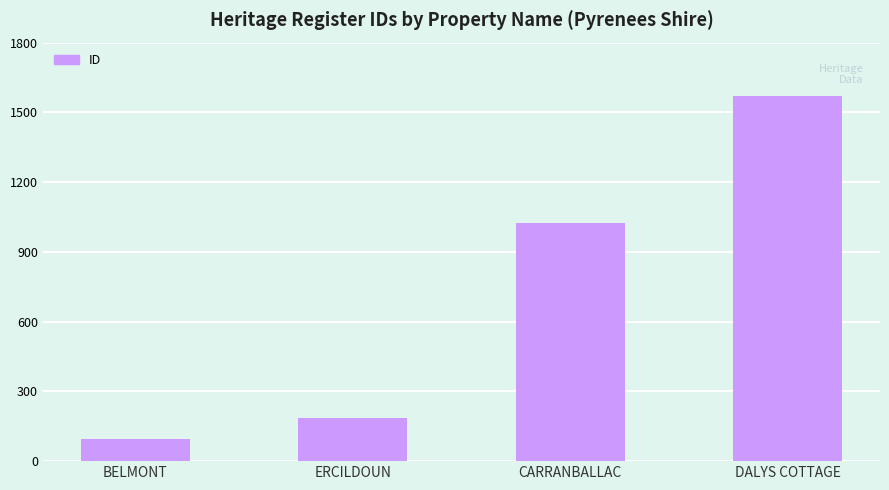

List the labels in order of value, largest first.

DALYS COTTAGE, CARRANBALLAC, ERCILDOUN, BELMONT